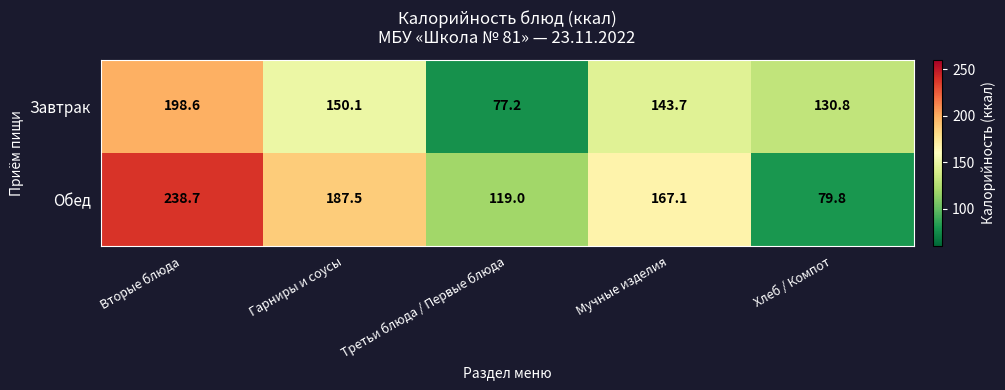

How many data points in Завтрак are above 143?

3